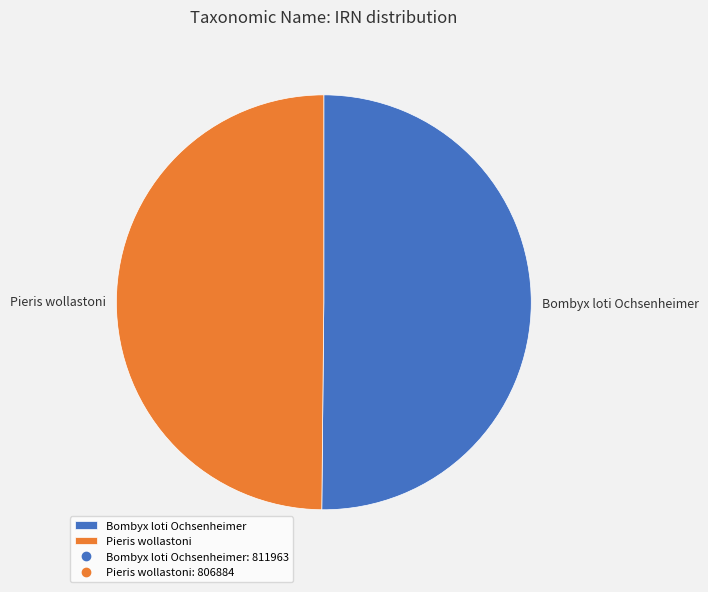

Is it true that Pieris wollastoni is 41% of the pie?

False